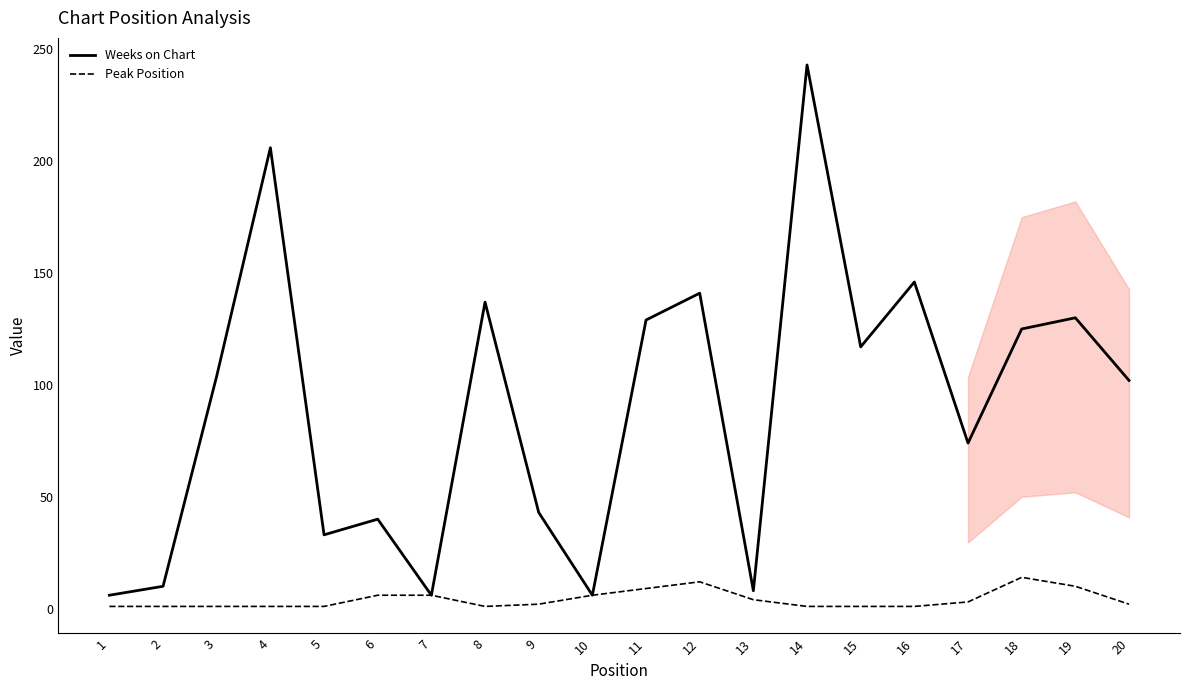

List the series in order of their peak value, lowest first.

Peak Position, Weeks on Chart